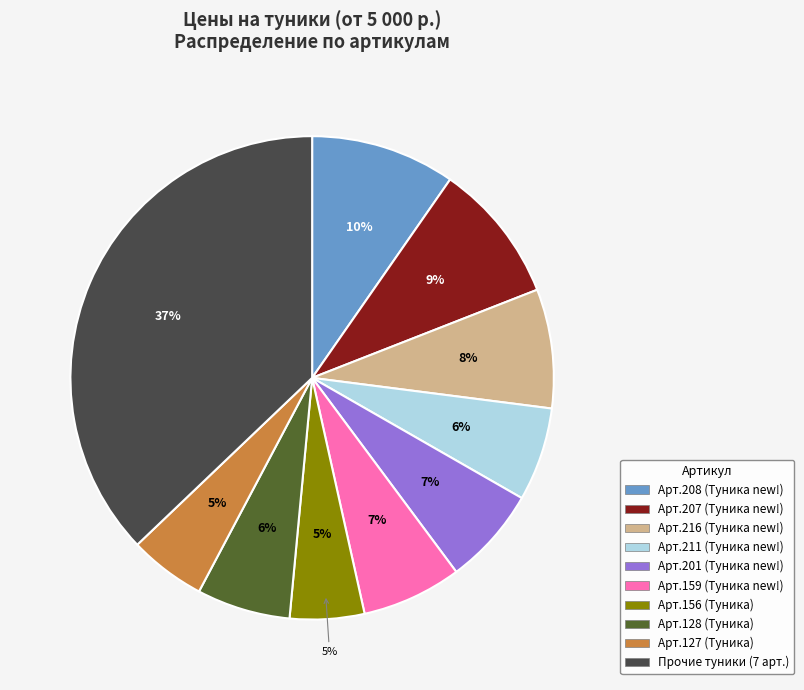

Does any single category account for the majority?

No